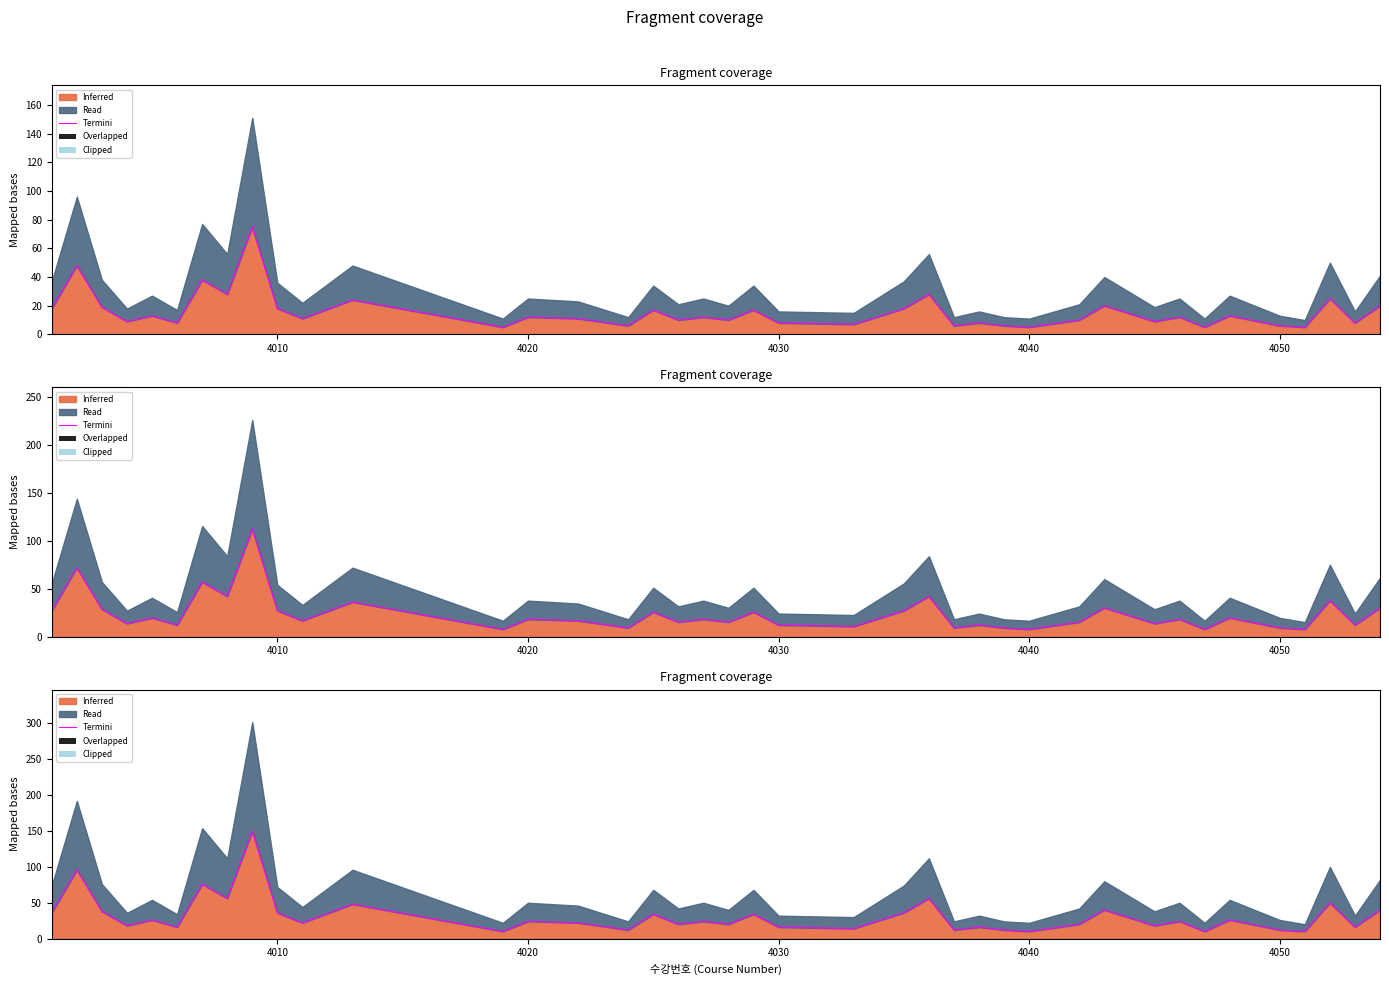

Reading left to right, list all the values displayed in this chart.

36	96	38	18	26	16	76	56	150	36	22	48	10	24	22	12	34	20	24	20	34	16	14	36	56	12	16	12	10	20	40	18	24	10	26	12	10	50	16	40